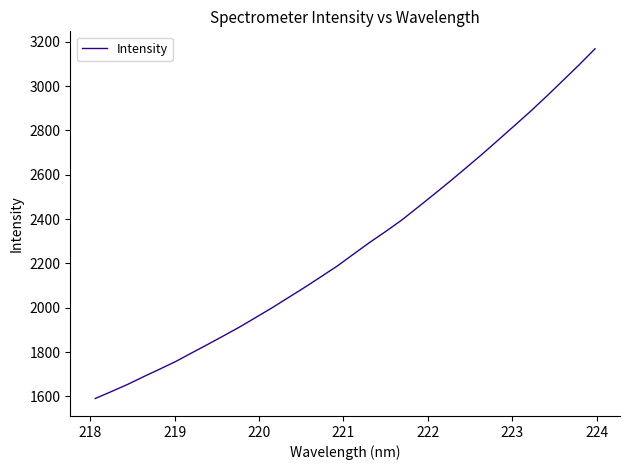

What is the average value?

2273.0